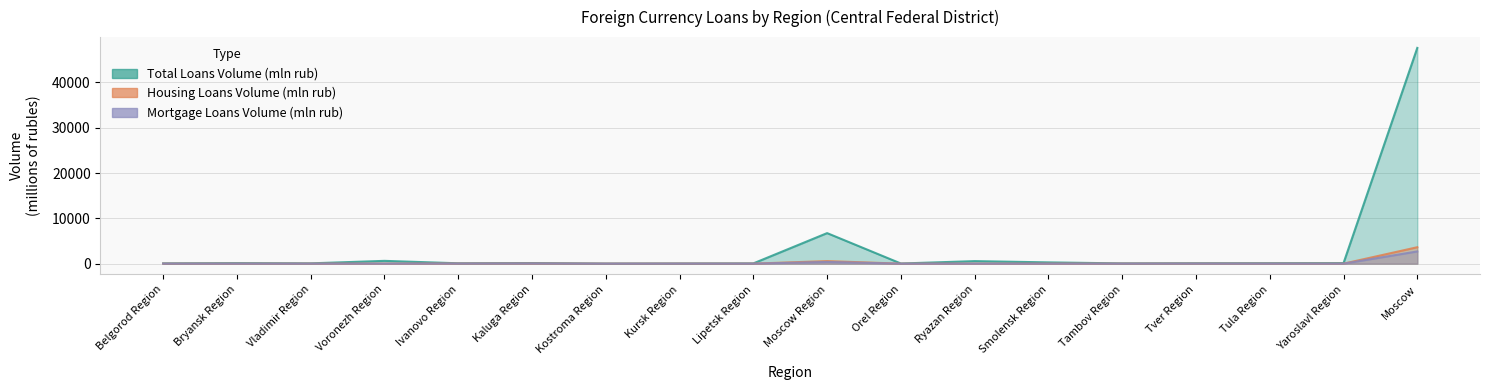

What is the sum of the Housing Loans Volume (mln rub) values at Orel Region and Bryansk Region?

5.5